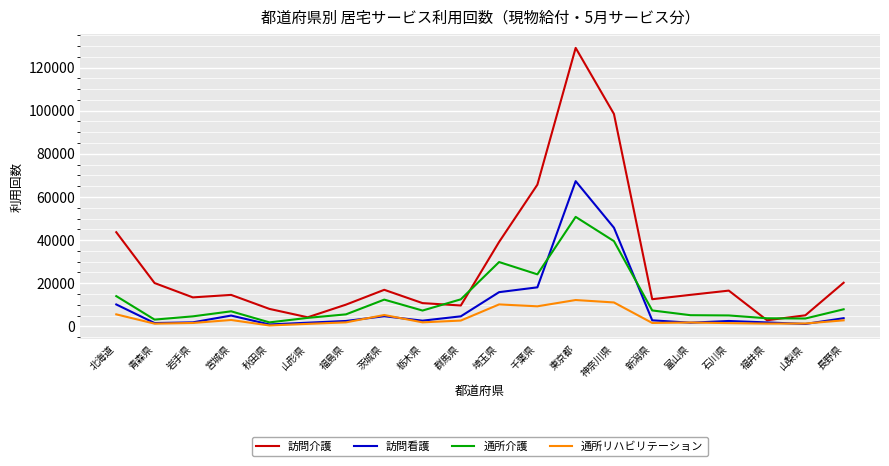

Where is 訪問看護 nearest to the value 34113?

神奈川県